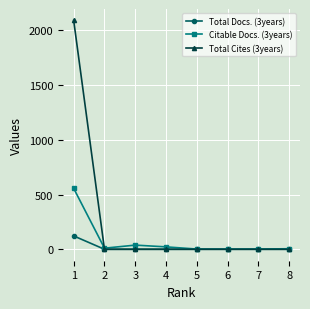

What is the maximum value shown in the chart?

2089